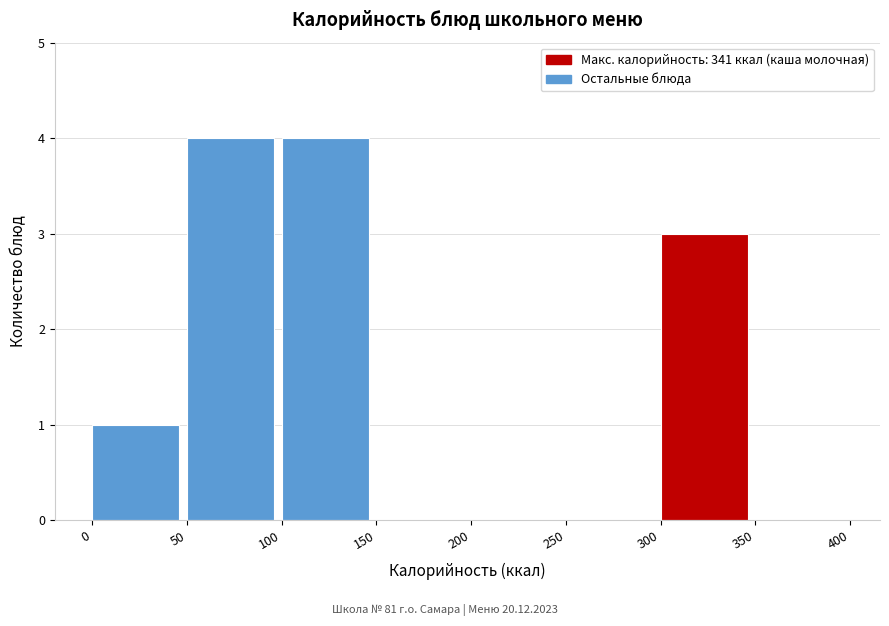

Reading left to right, list every bar in this chart as the range it spans on the x-axis followed by its height. The values are not printed on the chart, so give them approximately, as read against the axis.

0 to 50: 1
50 to 100: 4
100 to 150: 4
150 to 200: 0
200 to 250: 0
250 to 300: 0
300 to 350: 3
350 to 400: 0